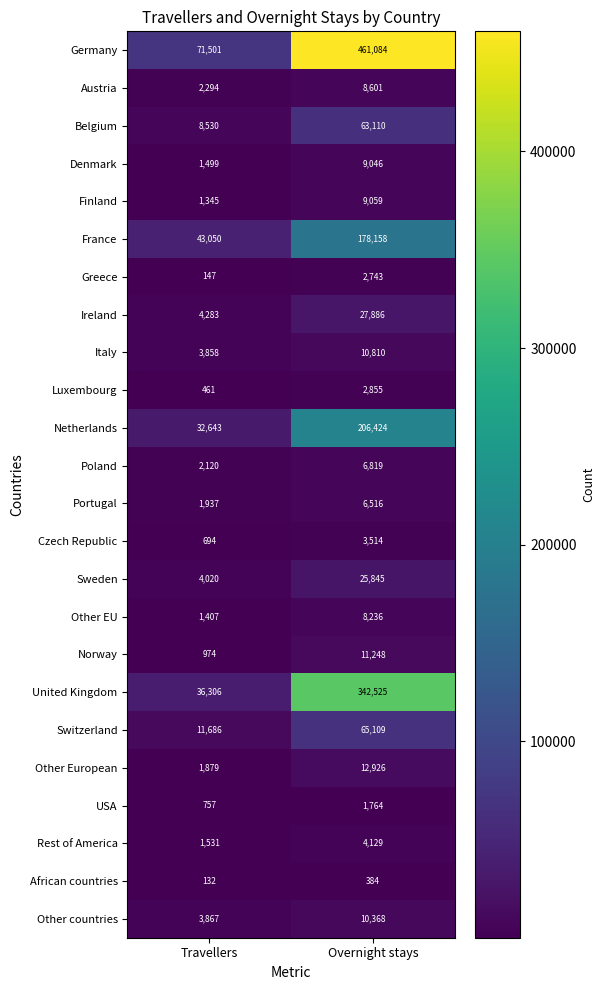

Rank the categories by Norway value from highest to lowest.

Overnight stays, Travellers